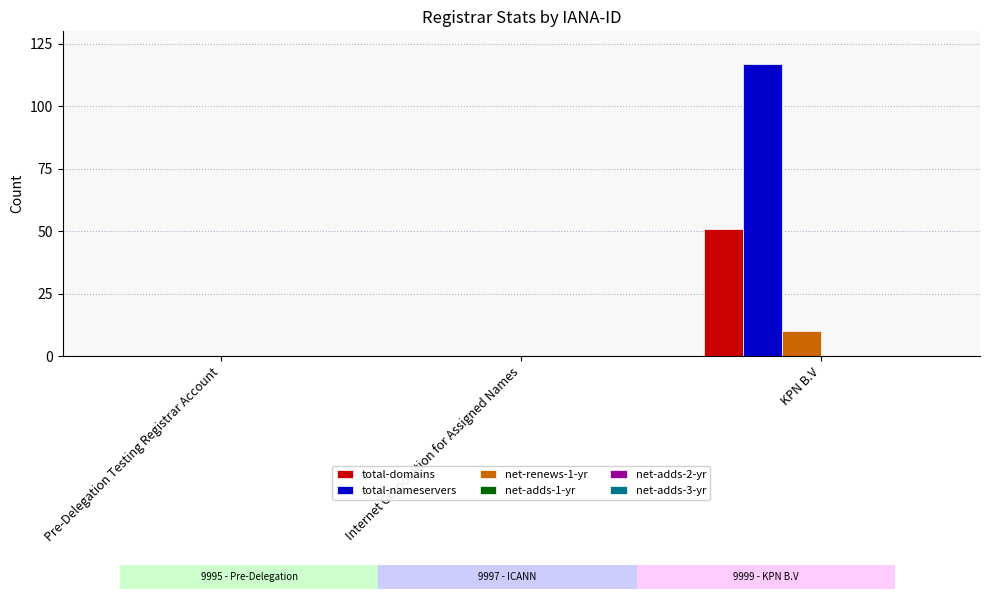

Which series has the largest total across all categories?

total-nameservers